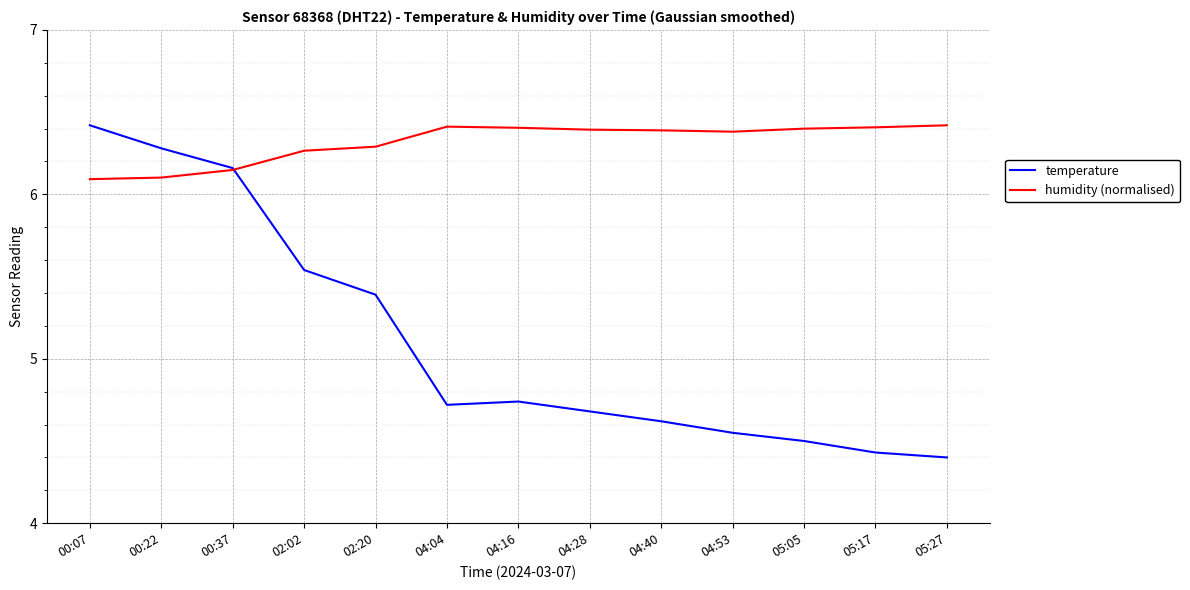

At which category is the sum across all series the highest?

00:07